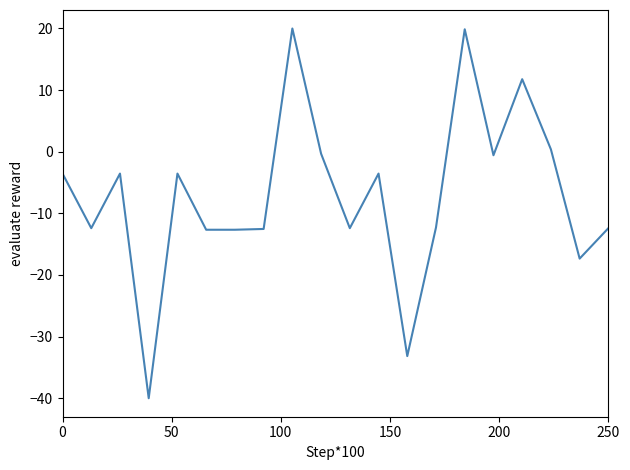

What is the minimum value shown in the chart?

-40.0